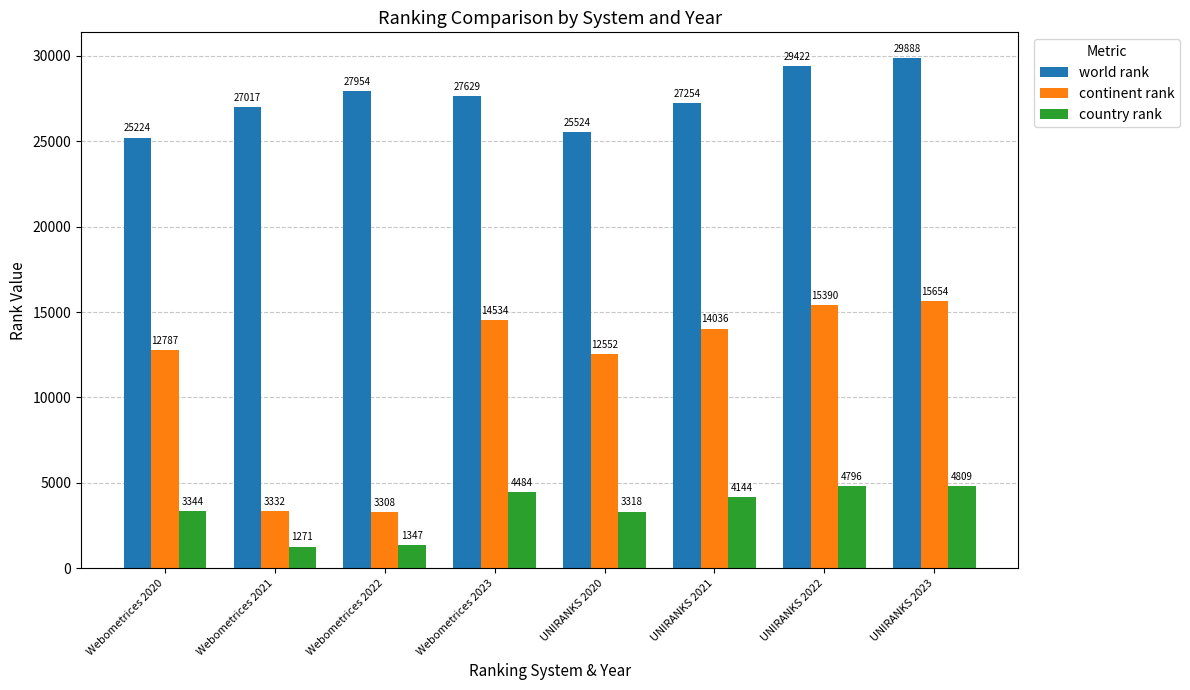

Read the country rank value at Webometrices 2021.

1271